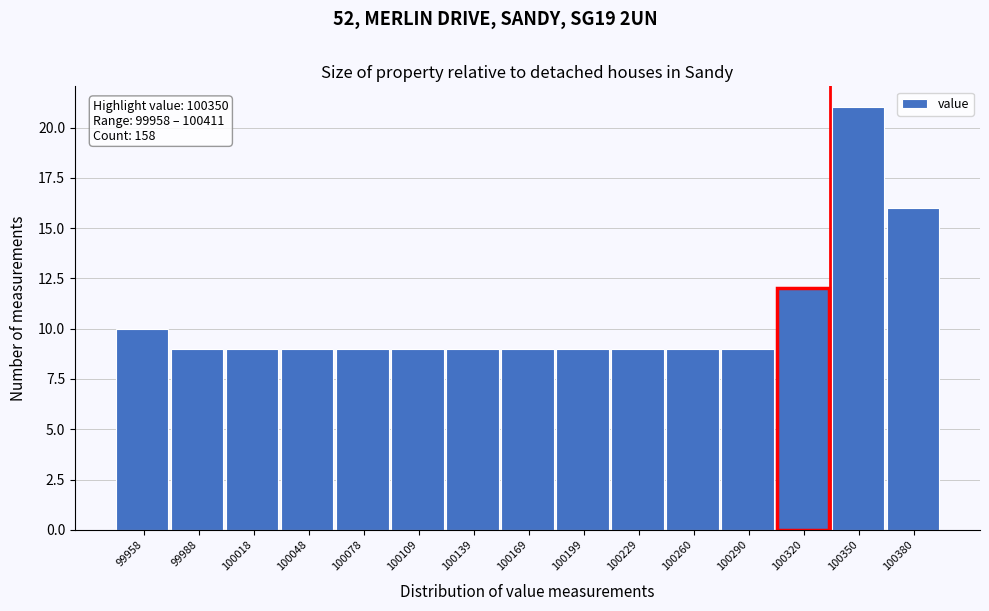

Reading left to right, transcribe all the data shown in this chart.

10	9	9	9	9	9	9	9	9	9	9	9	12	21	16